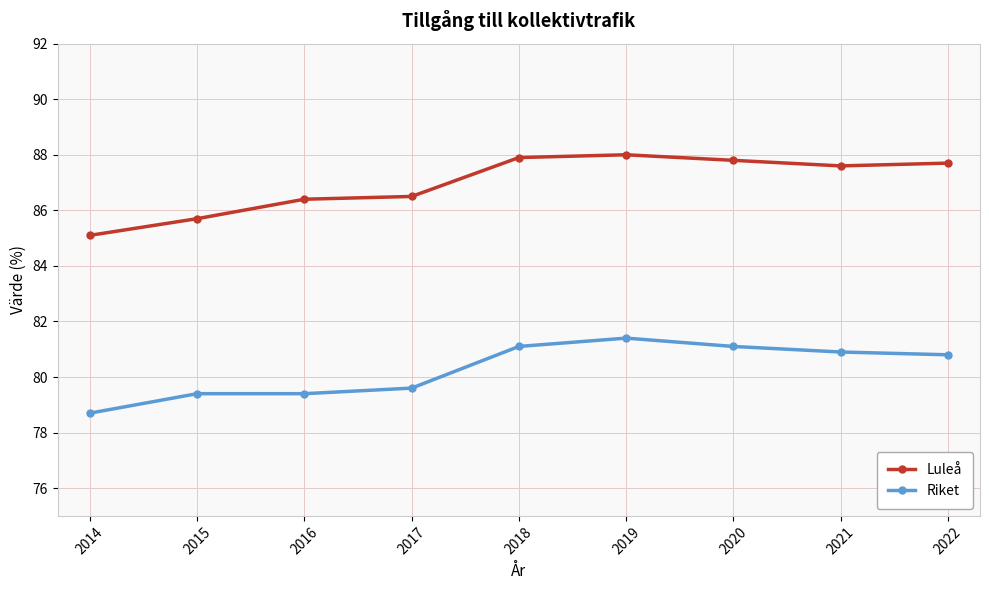

The Luleå series shows 87.6 at 2021. True or false?

True